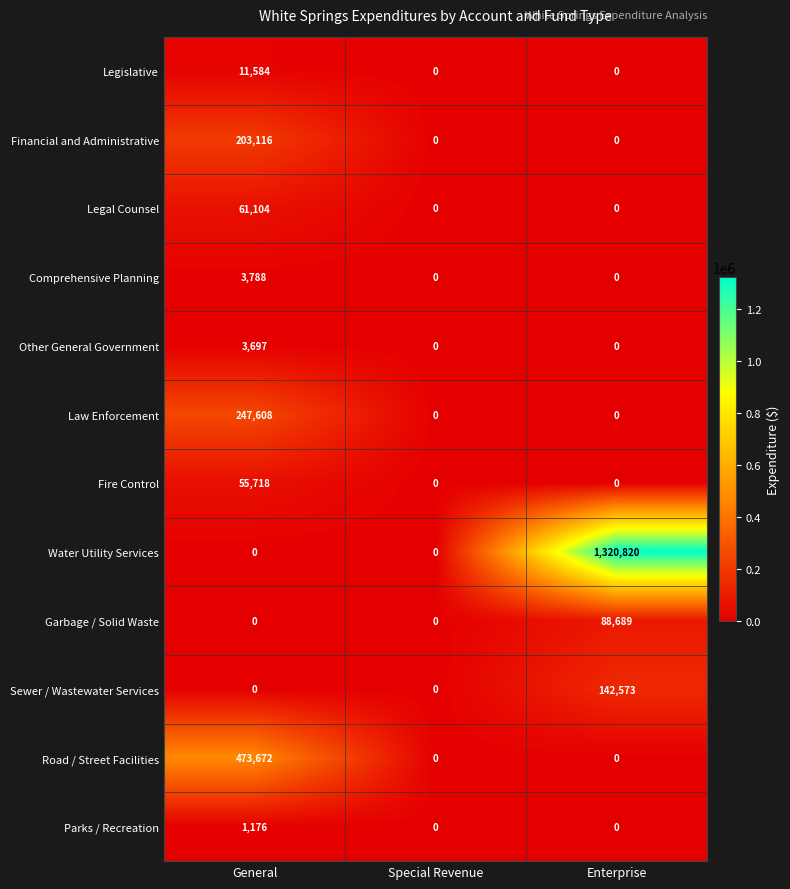

What is the average value of the Road / Street Facilities series?

157891